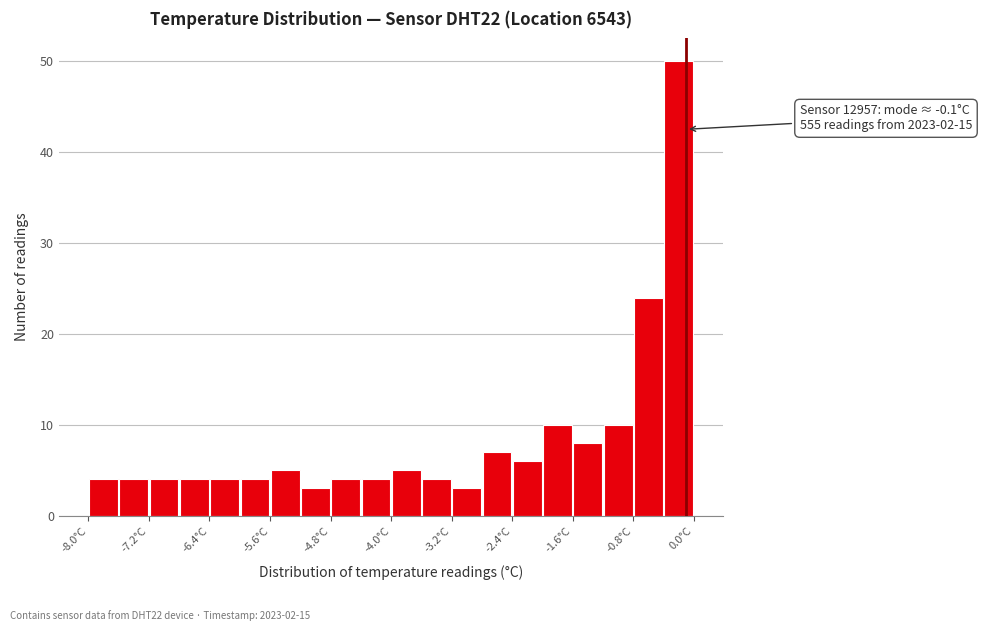

Which range on the x-axis has the tallest bar?

-0.4 to 0.0